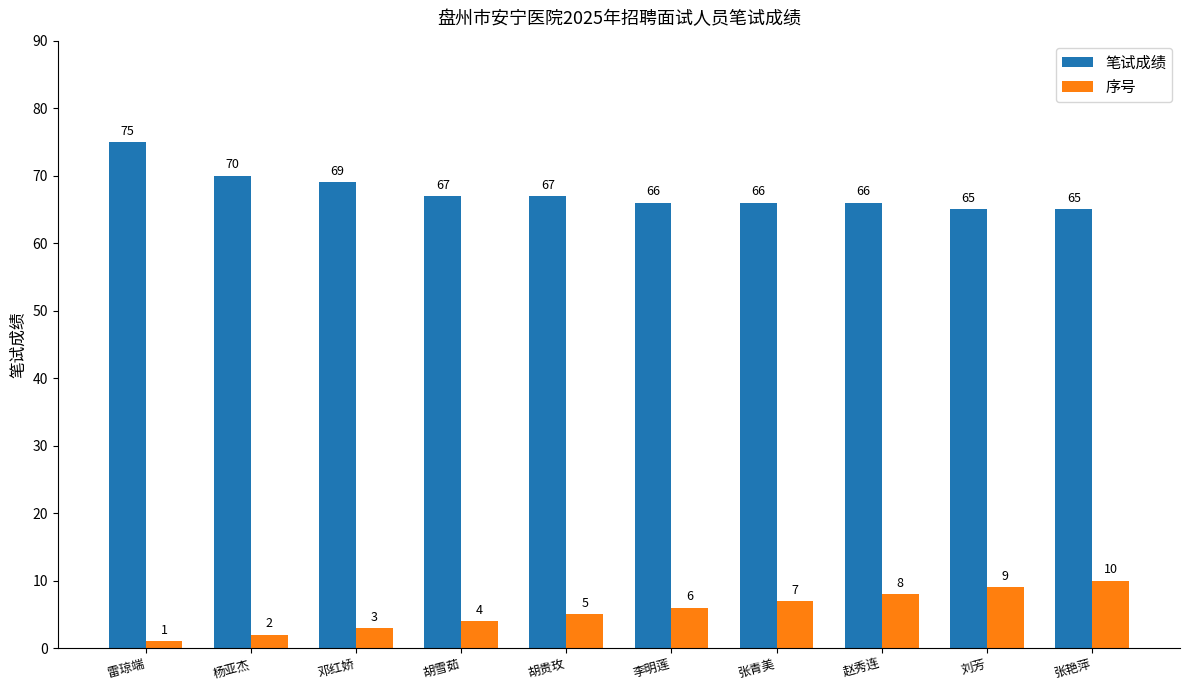

Reading left to right, what are all the values shown in this chart?

笔试成绩: 雷琼端=75	杨亚杰=70	邓红娇=69	胡雪茹=67	胡贵玫=67	李明莲=66	张青美=66	赵秀连=66	刘芳=65	张艳萍=65
序号: 雷琼端=1	杨亚杰=2	邓红娇=3	胡雪茹=4	胡贵玫=5	李明莲=6	张青美=7	赵秀连=8	刘芳=9	张艳萍=10